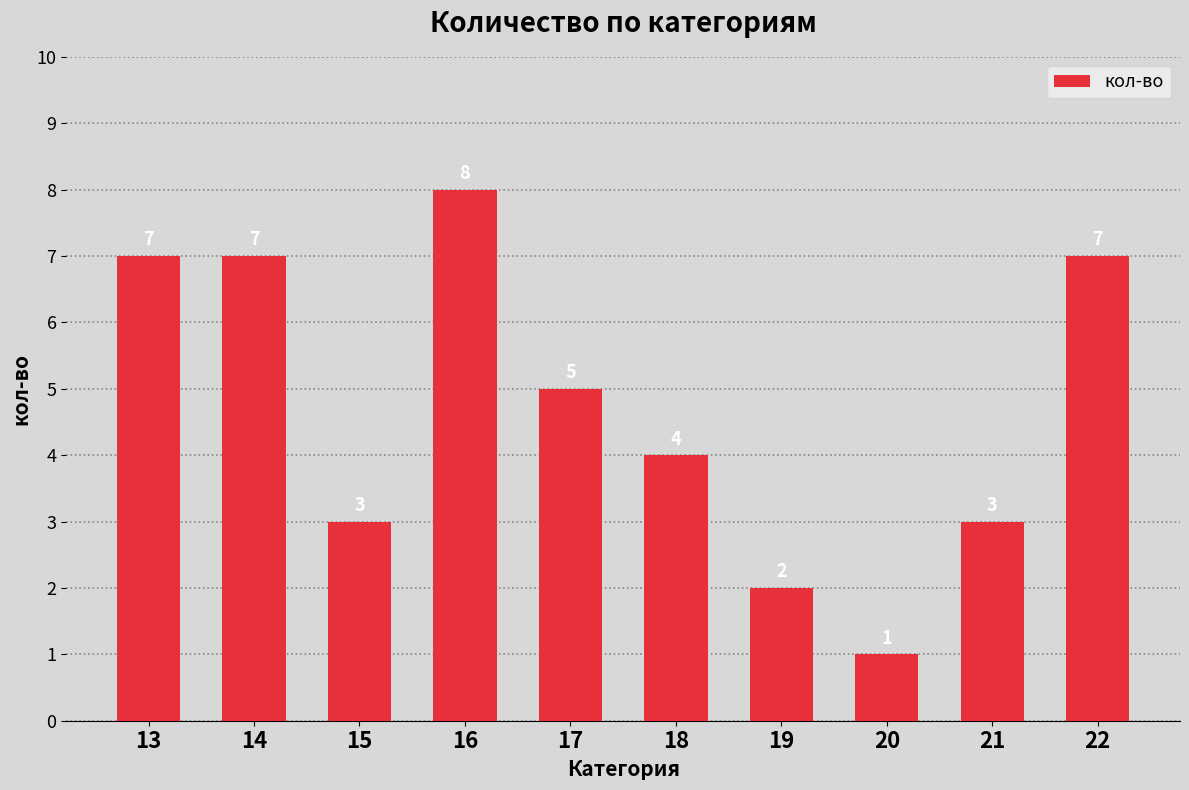

What is the value of the 7th bar from the left?

2